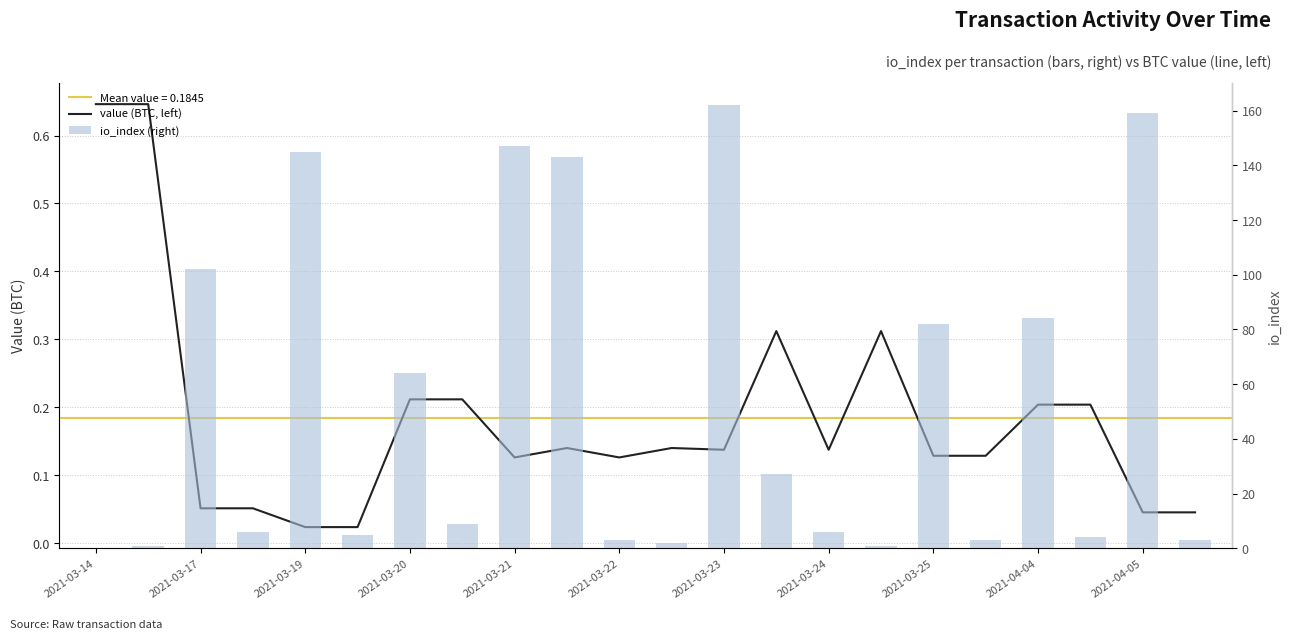

List the series in order of their peak value, highest first.

io_index (right), value (BTC, left)